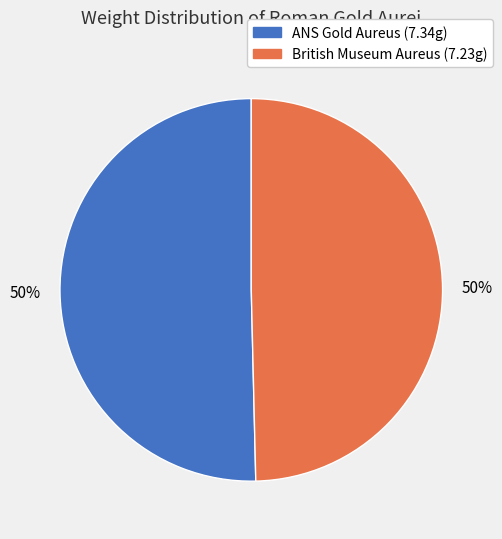

To the nearest percent, what is the average slice percentage?

50%